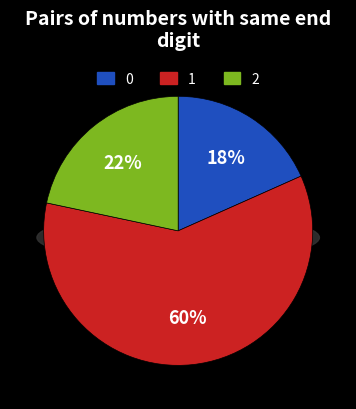

Combined, do 1 and 0 account for over 50%?

Yes